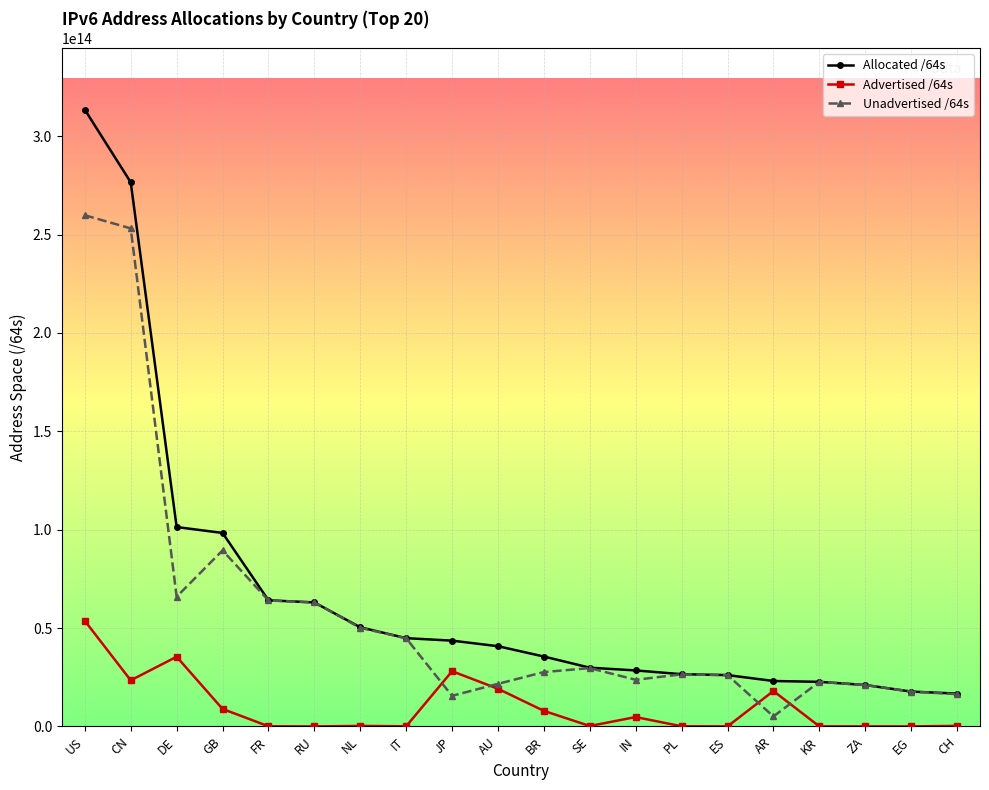

Which category has the highest value in the Allocated /64s series?

US